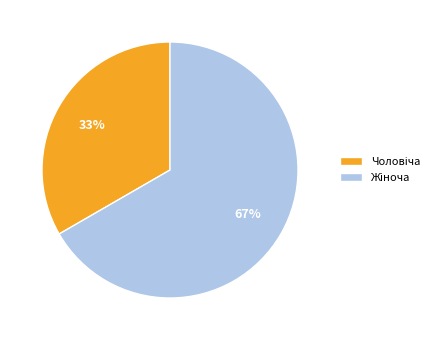

Is there any slice that represents more than half of the pie?

Yes